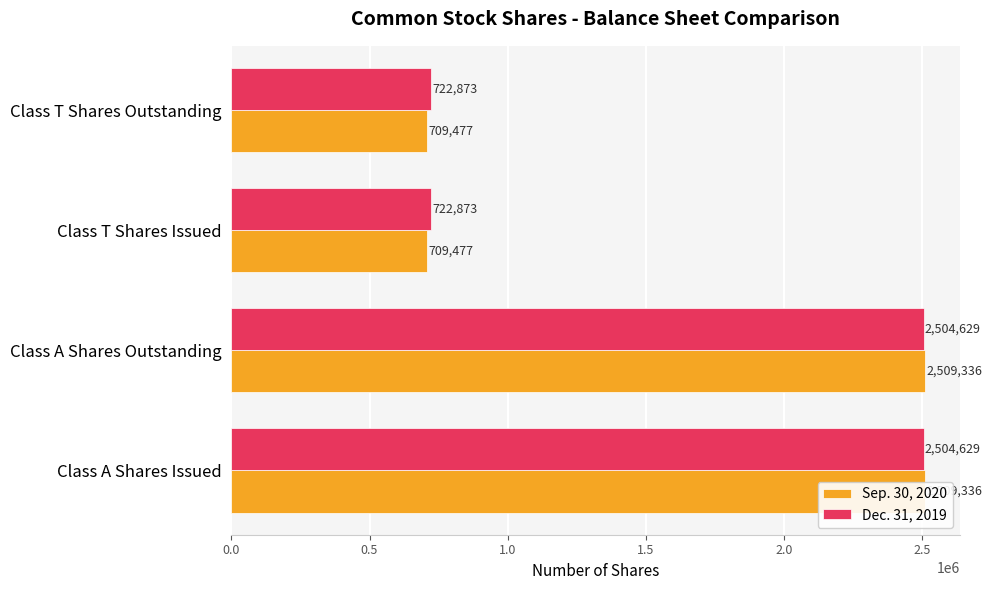

What is the average value of the Dec. 31, 2019 series?

1613751